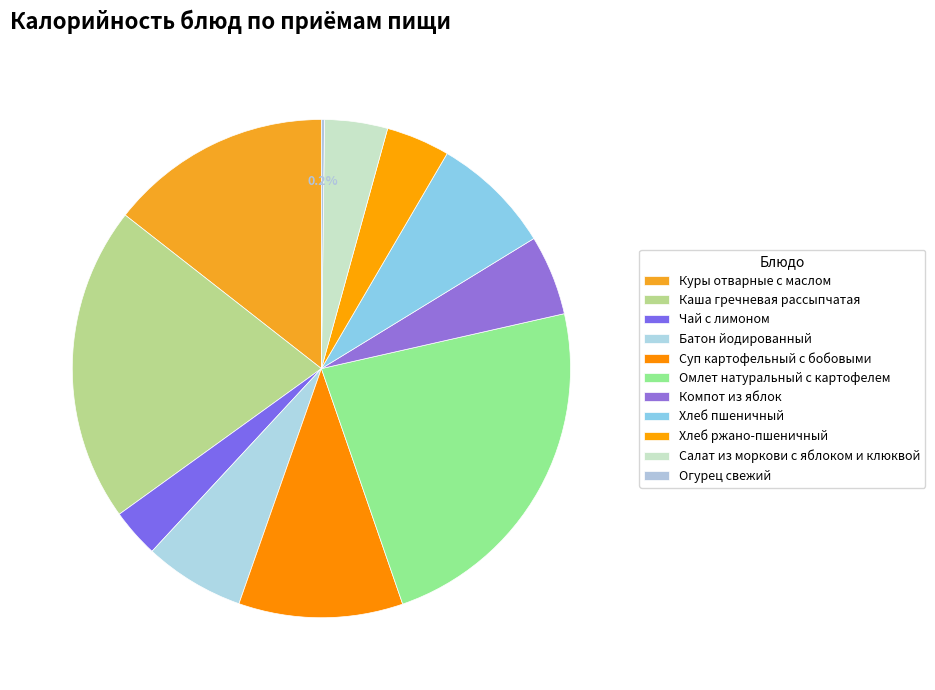

How many slices are in this pie chart?

11